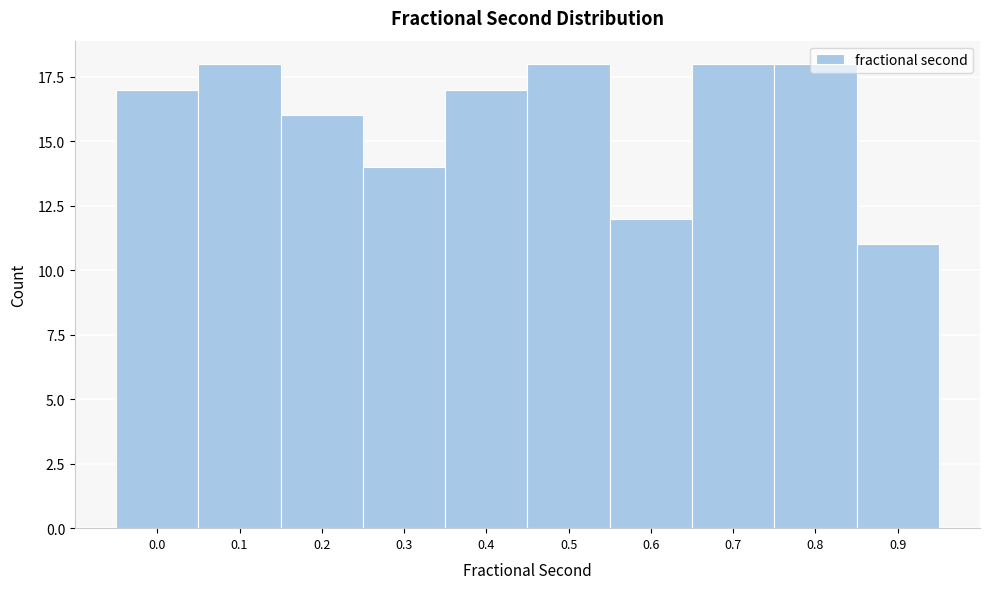

Which category has the lowest value across all series?

0.9